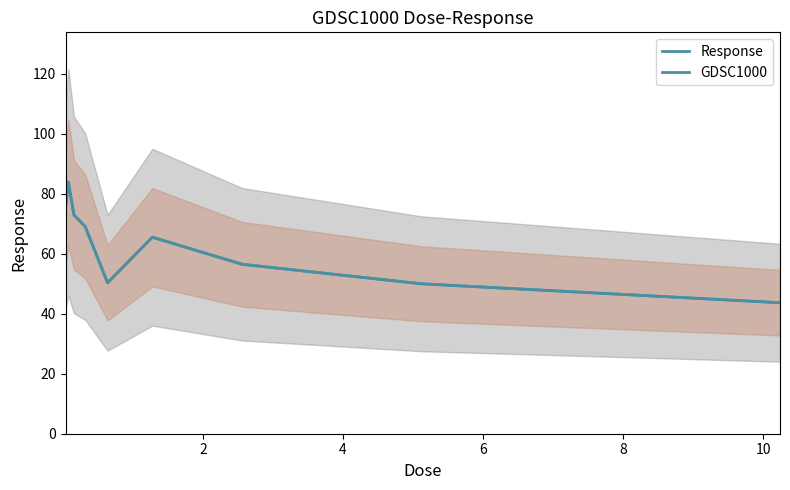

True or false: Response and GDSC1000 cross at least once.

False